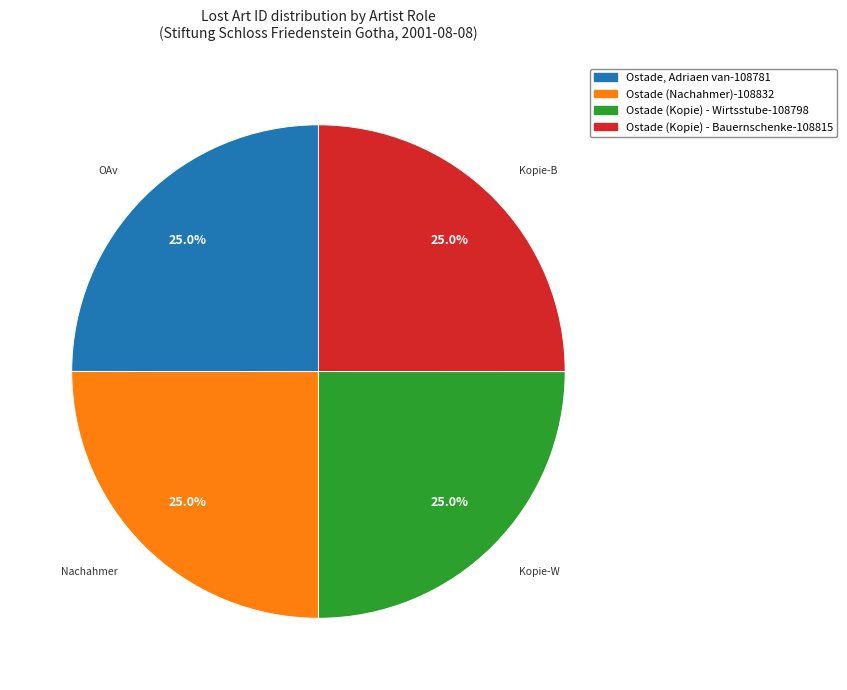

Is there any slice that represents more than half of the pie?

No